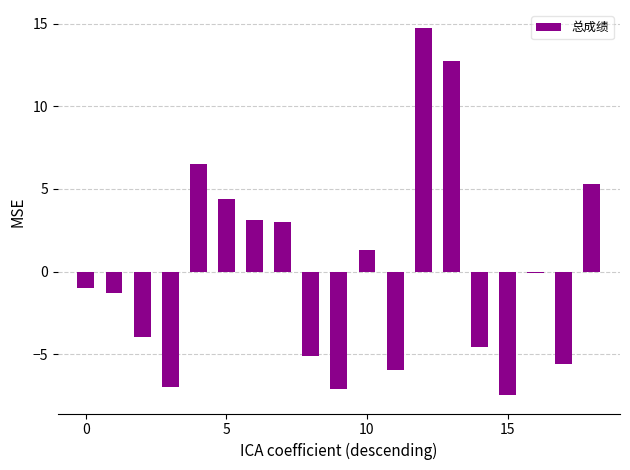

What is the greatest value displayed?

14.7